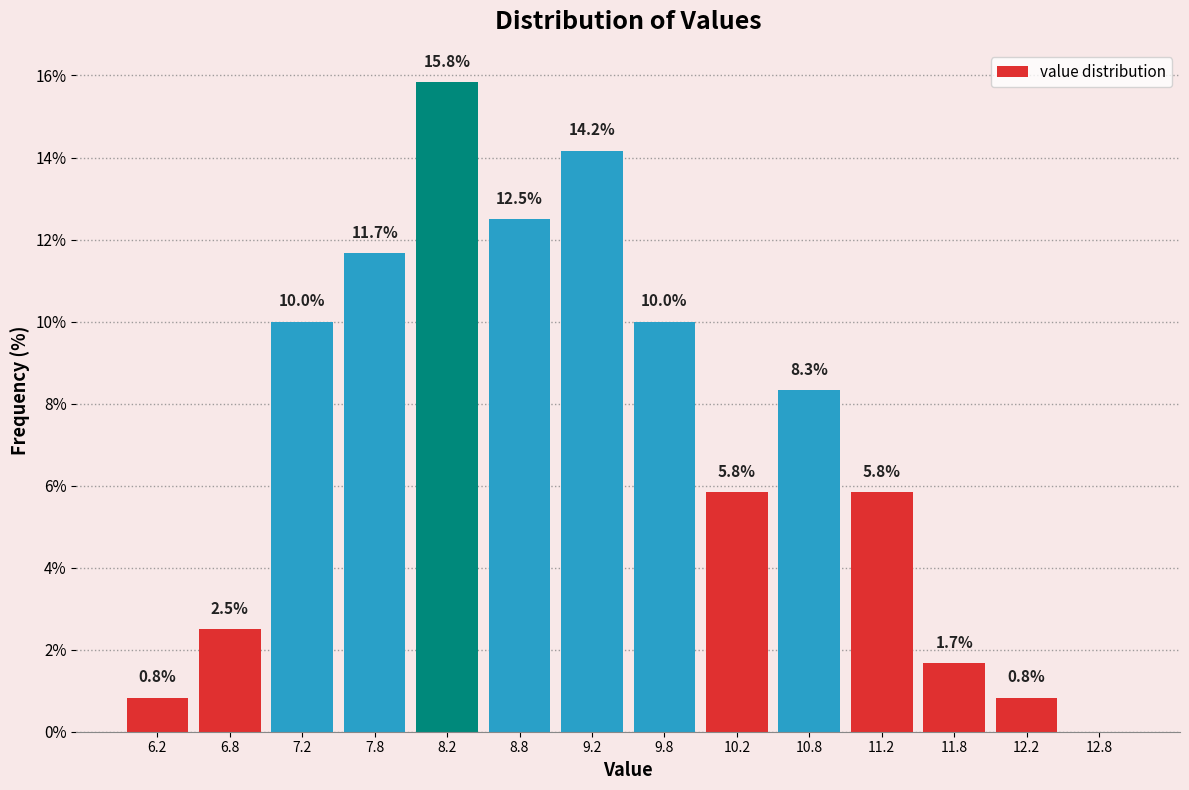

Which range on the x-axis has the tallest bar?

8.0 to 8.5